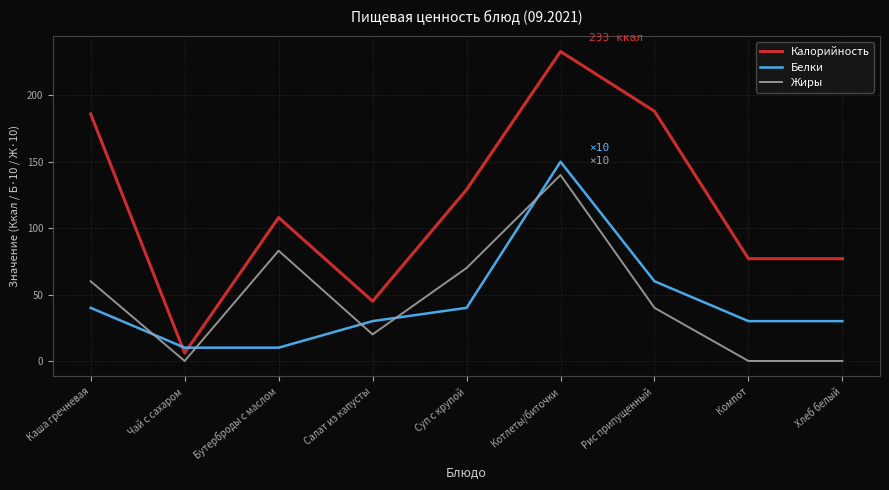

What is the difference between the Жиры values at Каша гречневая and Котлеты/биточки?

80